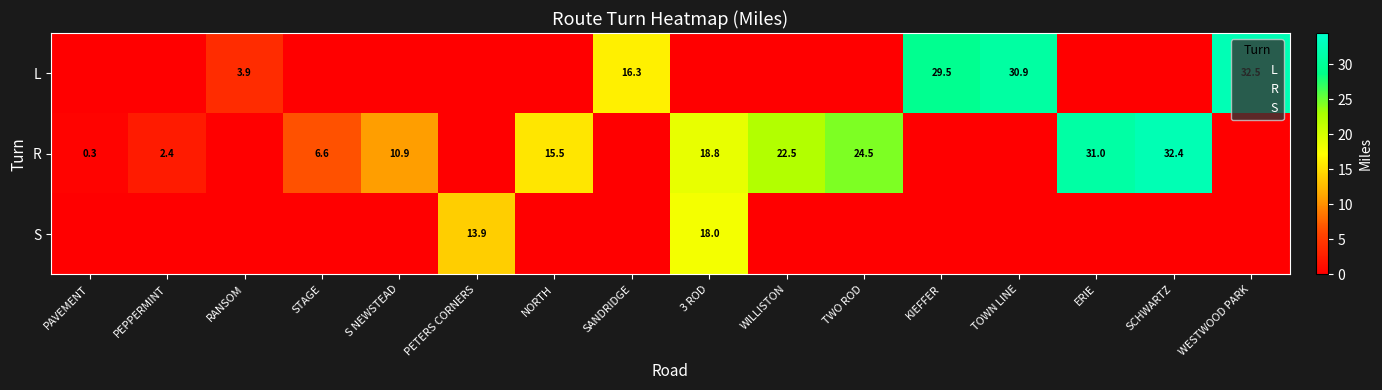

How many data points in L are less than 29?

2